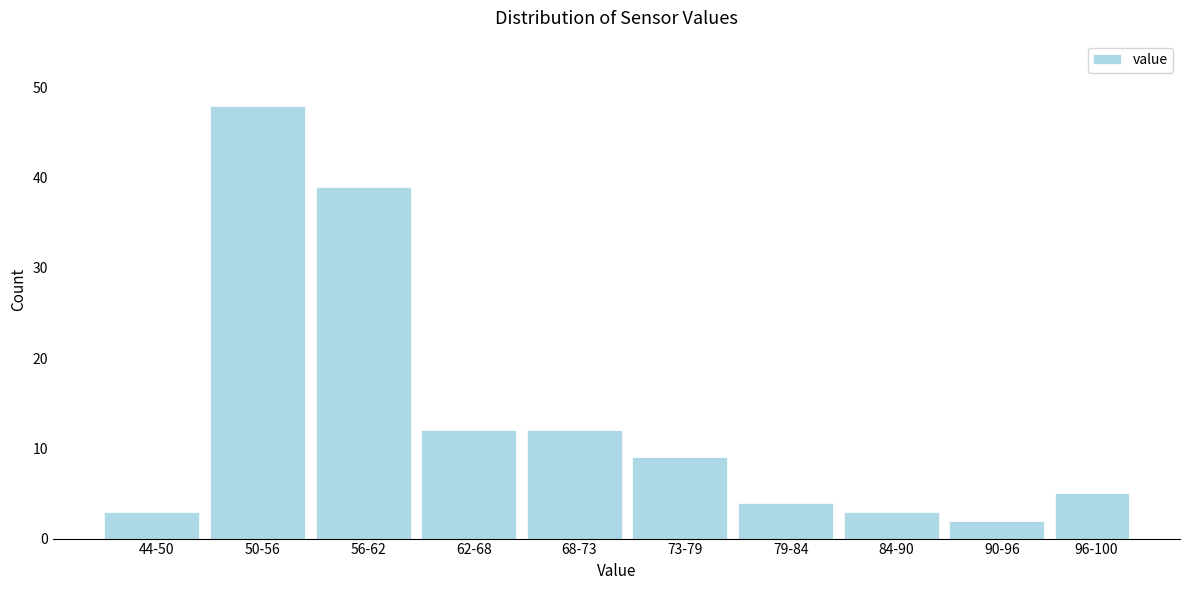

Reading left to right, list all the values displayed in this chart.

3	48	39	12	12	9	4	3	2	5